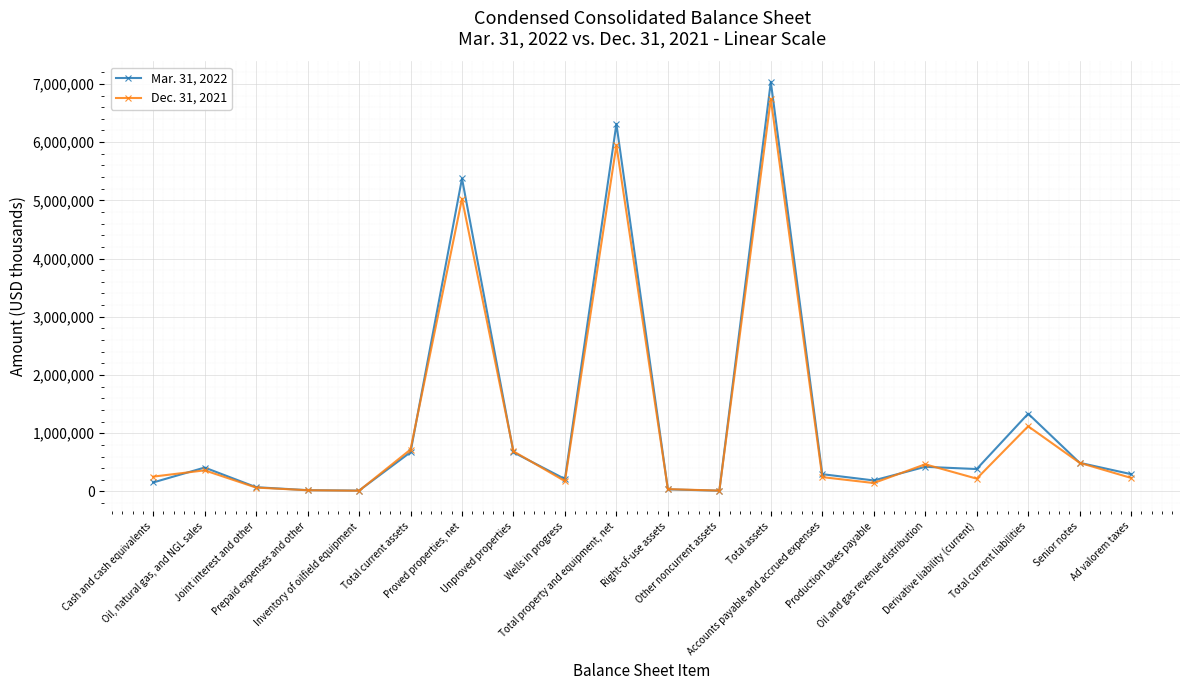

What are all the series names shown in the legend?

Mar. 31, 2022, Dec. 31, 2021